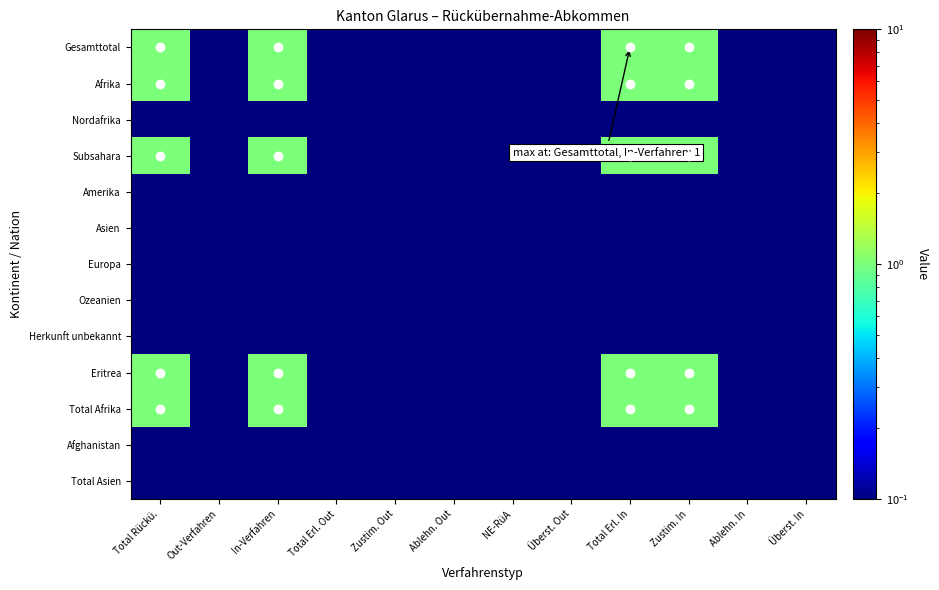

Reading left to right, list all the values displayed in this chart.

Gesamttotal: Total Rückü.=1.0	Out-Verfahren=0.0	In-Verfahren=1.0	Total Erl. Out=0.0	Zustim. Out=0.0	Ablehn. Out=0.0	NE-RüA=0.0	Überst. Out=0.0	Total Erl. In=1.0	Zustim. In=1.0	Ablehn. In=0.0	Überst. In=0.0
Afrika: Total Rückü.=1.0	Out-Verfahren=0.0	In-Verfahren=1.0	Total Erl. Out=0.0	Zustim. Out=0.0	Ablehn. Out=0.0	NE-RüA=0.0	Überst. Out=0.0	Total Erl. In=1.0	Zustim. In=1.0	Ablehn. In=0.0	Überst. In=0.0
Nordafrika: Total Rückü.=0.0	Out-Verfahren=0.0	In-Verfahren=0.0	Total Erl. Out=0.0	Zustim. Out=0.0	Ablehn. Out=0.0	NE-RüA=0.0	Überst. Out=0.0	Total Erl. In=0.0	Zustim. In=0.0	Ablehn. In=0.0	Überst. In=0.0
Subsahara: Total Rückü.=1.0	Out-Verfahren=0.0	In-Verfahren=1.0	Total Erl. Out=0.0	Zustim. Out=0.0	Ablehn. Out=0.0	NE-RüA=0.0	Überst. Out=0.0	Total Erl. In=1.0	Zustim. In=1.0	Ablehn. In=0.0	Überst. In=0.0
Amerika: Total Rückü.=0.0	Out-Verfahren=0.0	In-Verfahren=0.0	Total Erl. Out=0.0	Zustim. Out=0.0	Ablehn. Out=0.0	NE-RüA=0.0	Überst. Out=0.0	Total Erl. In=0.0	Zustim. In=0.0	Ablehn. In=0.0	Überst. In=0.0
Asien: Total Rückü.=0.0	Out-Verfahren=0.0	In-Verfahren=0.0	Total Erl. Out=0.0	Zustim. Out=0.0	Ablehn. Out=0.0	NE-RüA=0.0	Überst. Out=0.0	Total Erl. In=0.0	Zustim. In=0.0	Ablehn. In=0.0	Überst. In=0.0
Europa: Total Rückü.=0.0	Out-Verfahren=0.0	In-Verfahren=0.0	Total Erl. Out=0.0	Zustim. Out=0.0	Ablehn. Out=0.0	NE-RüA=0.0	Überst. Out=0.0	Total Erl. In=0.0	Zustim. In=0.0	Ablehn. In=0.0	Überst. In=0.0
Ozeanien: Total Rückü.=0.0	Out-Verfahren=0.0	In-Verfahren=0.0	Total Erl. Out=0.0	Zustim. Out=0.0	Ablehn. Out=0.0	NE-RüA=0.0	Überst. Out=0.0	Total Erl. In=0.0	Zustim. In=0.0	Ablehn. In=0.0	Überst. In=0.0
Herkunft unbekannt: Total Rückü.=0.0	Out-Verfahren=0.0	In-Verfahren=0.0	Total Erl. Out=0.0	Zustim. Out=0.0	Ablehn. Out=0.0	NE-RüA=0.0	Überst. Out=0.0	Total Erl. In=0.0	Zustim. In=0.0	Ablehn. In=0.0	Überst. In=0.0
Eritrea: Total Rückü.=1.0	Out-Verfahren=0.0	In-Verfahren=1.0	Total Erl. Out=0.0	Zustim. Out=0.0	Ablehn. Out=0.0	NE-RüA=0.0	Überst. Out=0.0	Total Erl. In=1.0	Zustim. In=1.0	Ablehn. In=0.0	Überst. In=0.0
Total Afrika: Total Rückü.=1.0	Out-Verfahren=0.0	In-Verfahren=1.0	Total Erl. Out=0.0	Zustim. Out=0.0	Ablehn. Out=0.0	NE-RüA=0.0	Überst. Out=0.0	Total Erl. In=1.0	Zustim. In=1.0	Ablehn. In=0.0	Überst. In=0.0
Afghanistan: Total Rückü.=0.0	Out-Verfahren=0.0	In-Verfahren=0.0	Total Erl. Out=0.0	Zustim. Out=0.0	Ablehn. Out=0.0	NE-RüA=0.0	Überst. Out=0.0	Total Erl. In=0.0	Zustim. In=0.0	Ablehn. In=0.0	Überst. In=0.0
Total Asien: Total Rückü.=0.0	Out-Verfahren=0.0	In-Verfahren=0.0	Total Erl. Out=0.0	Zustim. Out=0.0	Ablehn. Out=0.0	NE-RüA=0.0	Überst. Out=0.0	Total Erl. In=0.0	Zustim. In=0.0	Ablehn. In=0.0	Überst. In=0.0